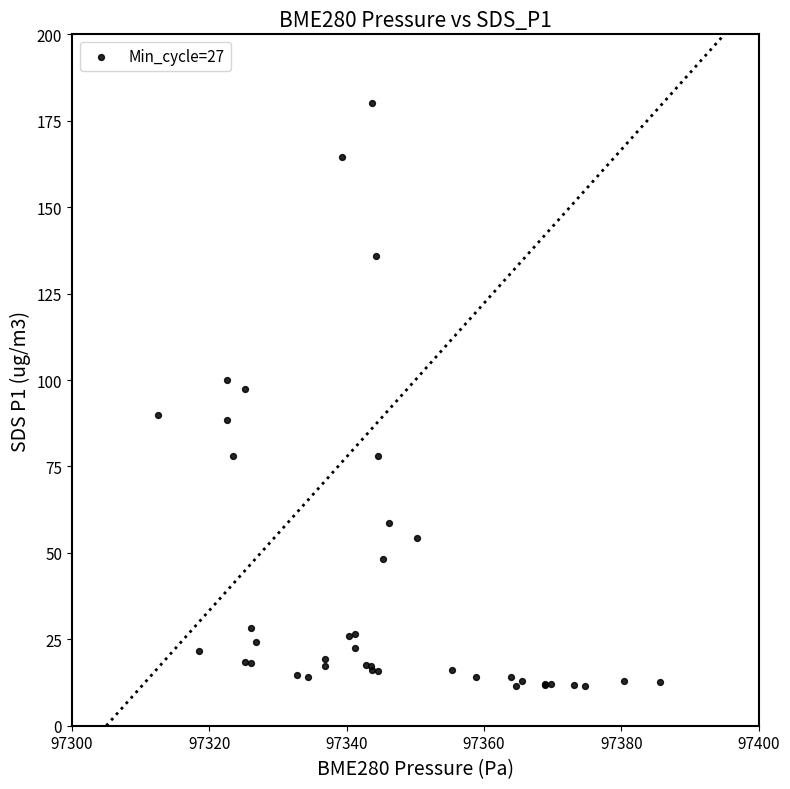

What Y value in the scatter plot is closest to 95?

97.3